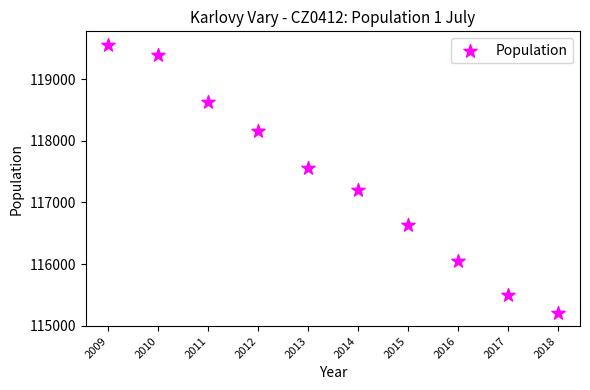

What is the average X value?

2014